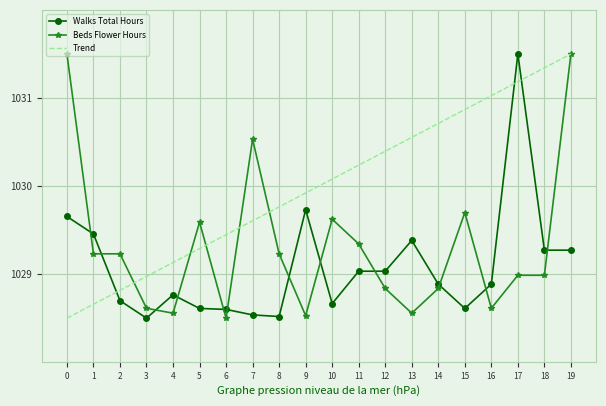

How many values in the Trend series exceed 1030?

10